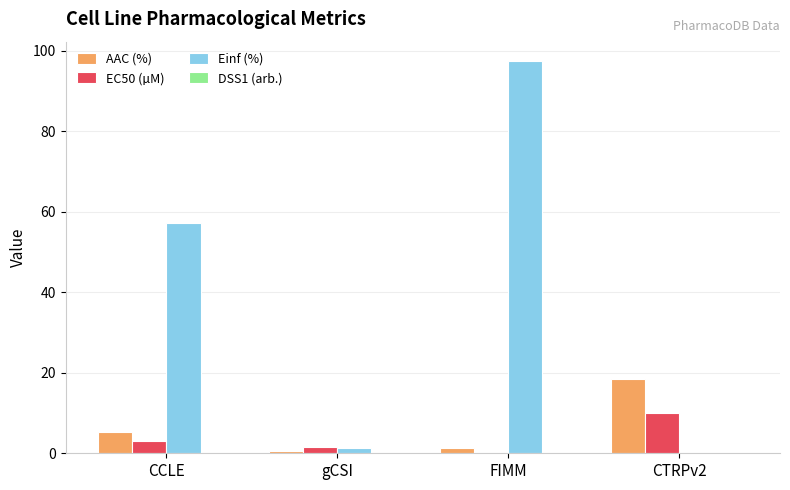

Which label corresponds to the largest value in the chart?

FIMM